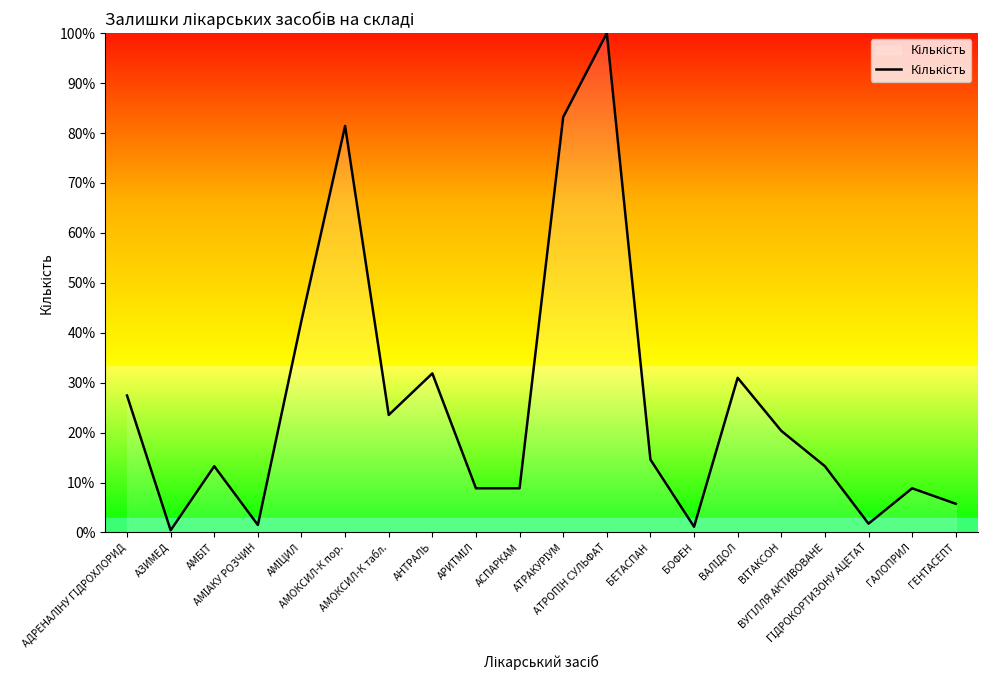

What is the difference between the maximum and minimum values?

99.6